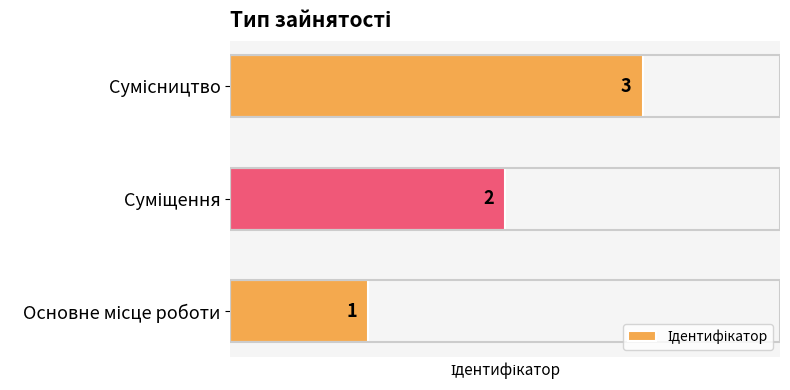

What is the sum of all values?

6